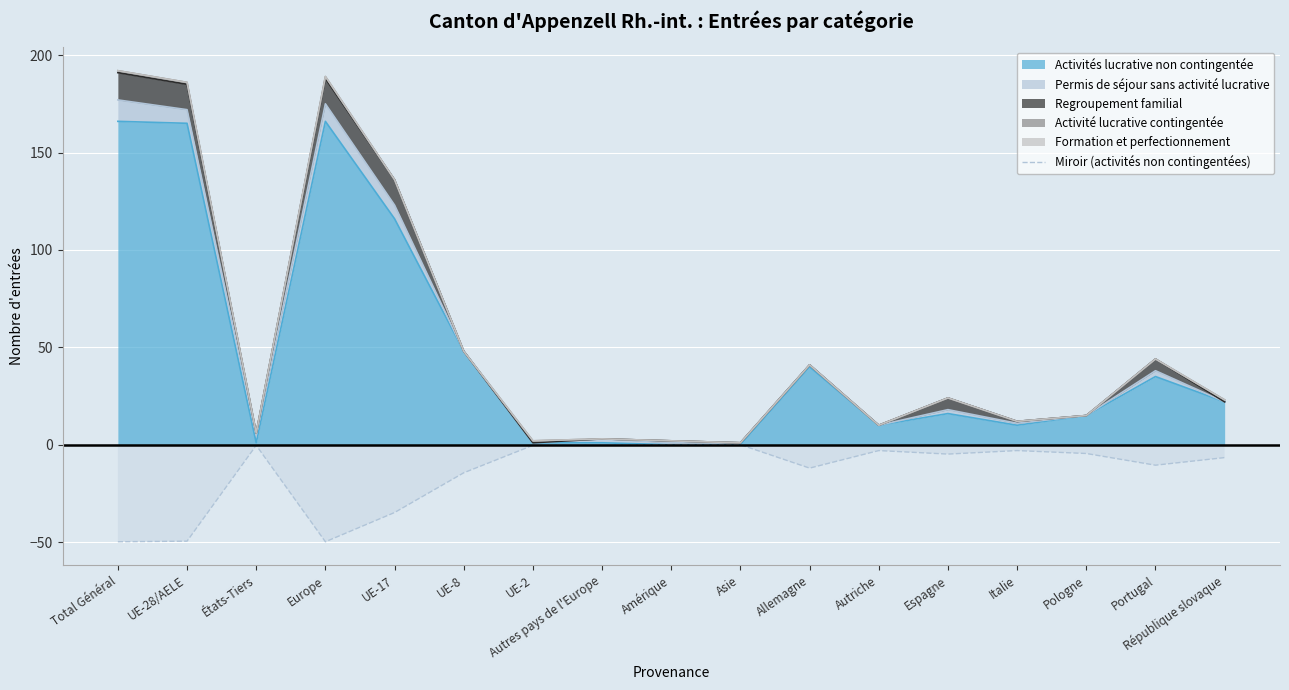

How many negative values are there?

15